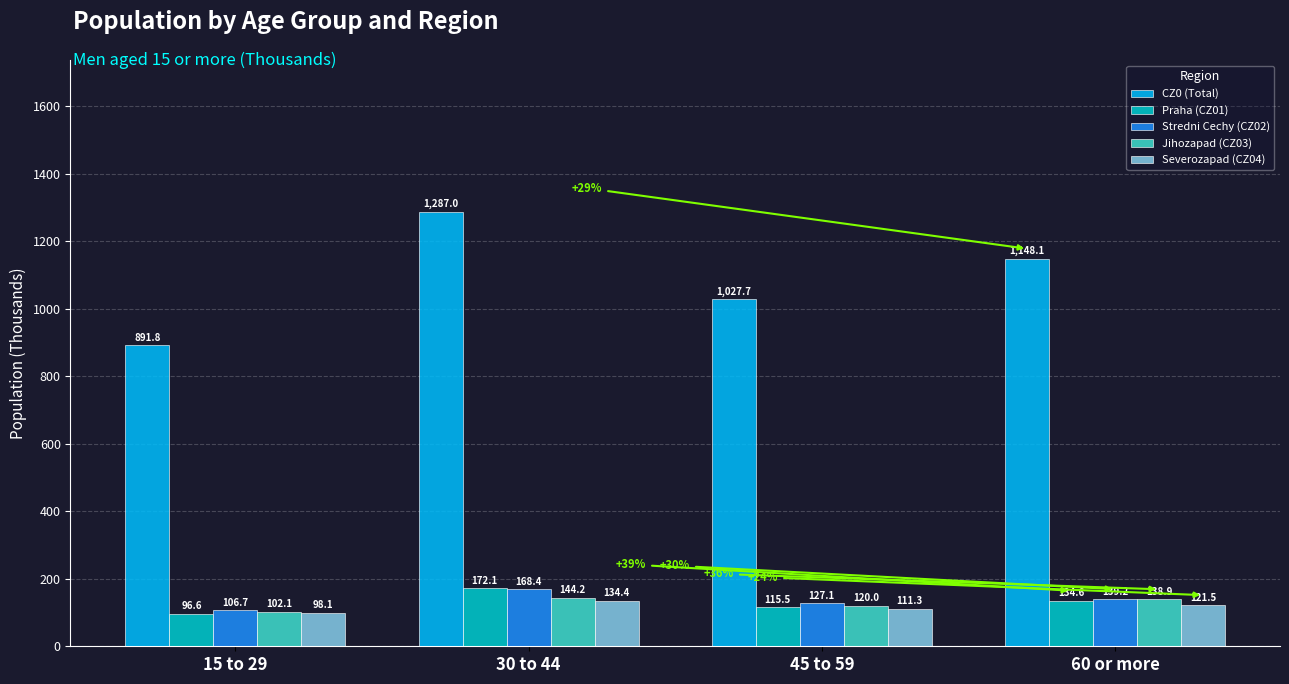

Where does the CZ0 (Total) series first go above 1148?

30 to 44